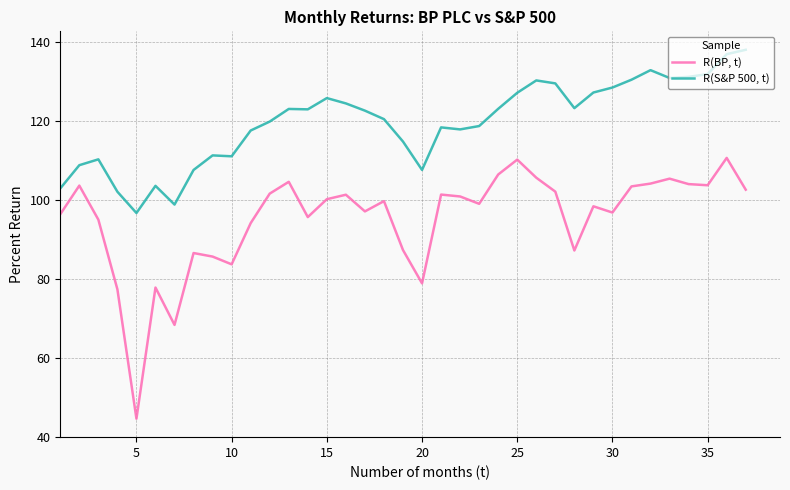

What is the maximum value for R(BP, t)?

110.6